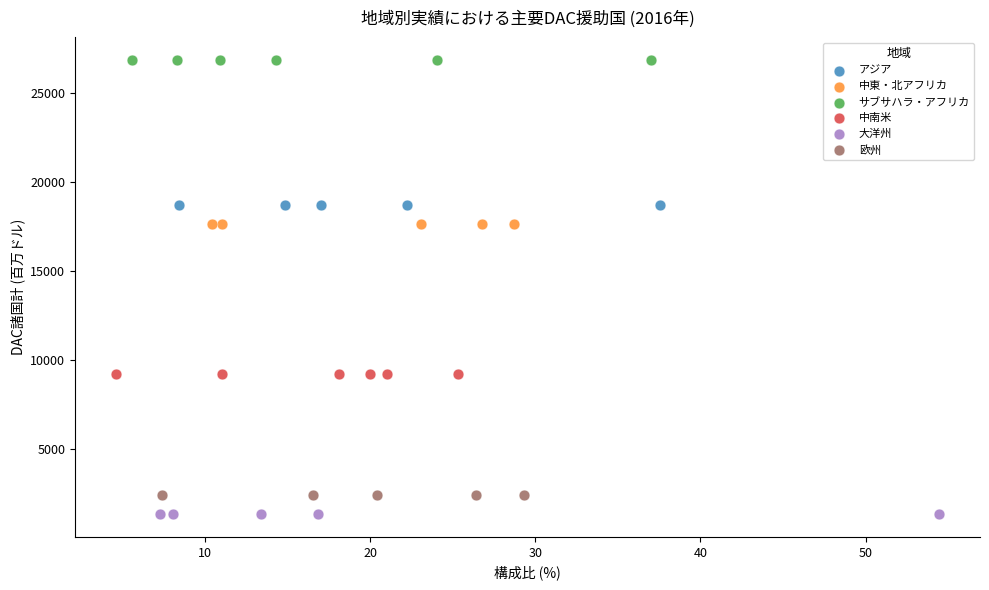

Which series reaches the maximum Y coordinate?

サブサハラ・アフリカ